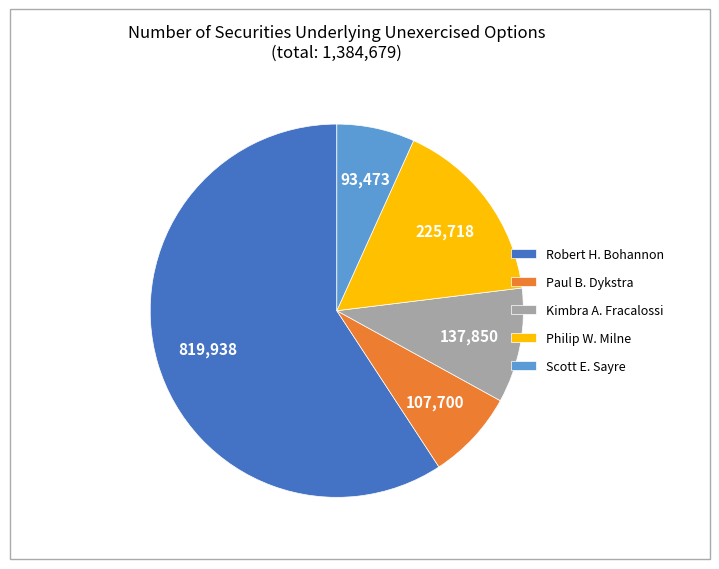

Which category has the biggest portion of the pie?

Robert H. Bohannon